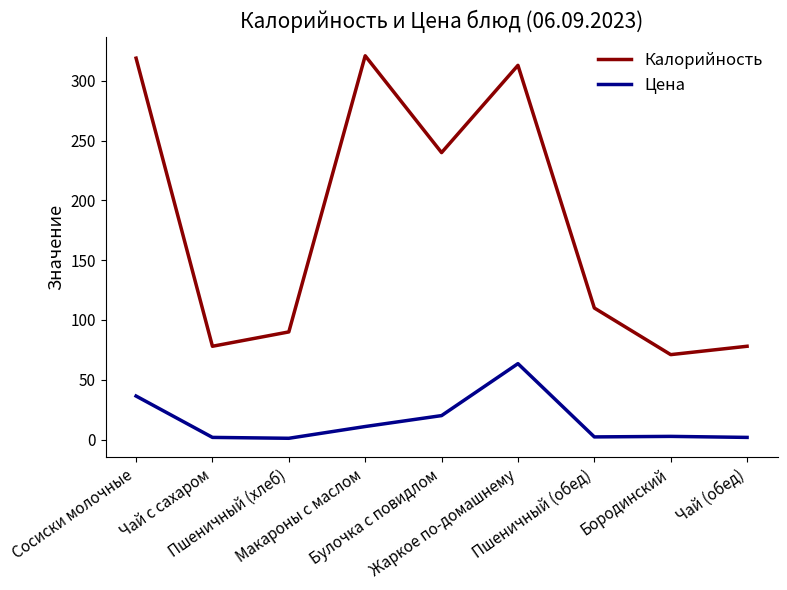

What are all the series names shown in the legend?

Калорийность, Цена